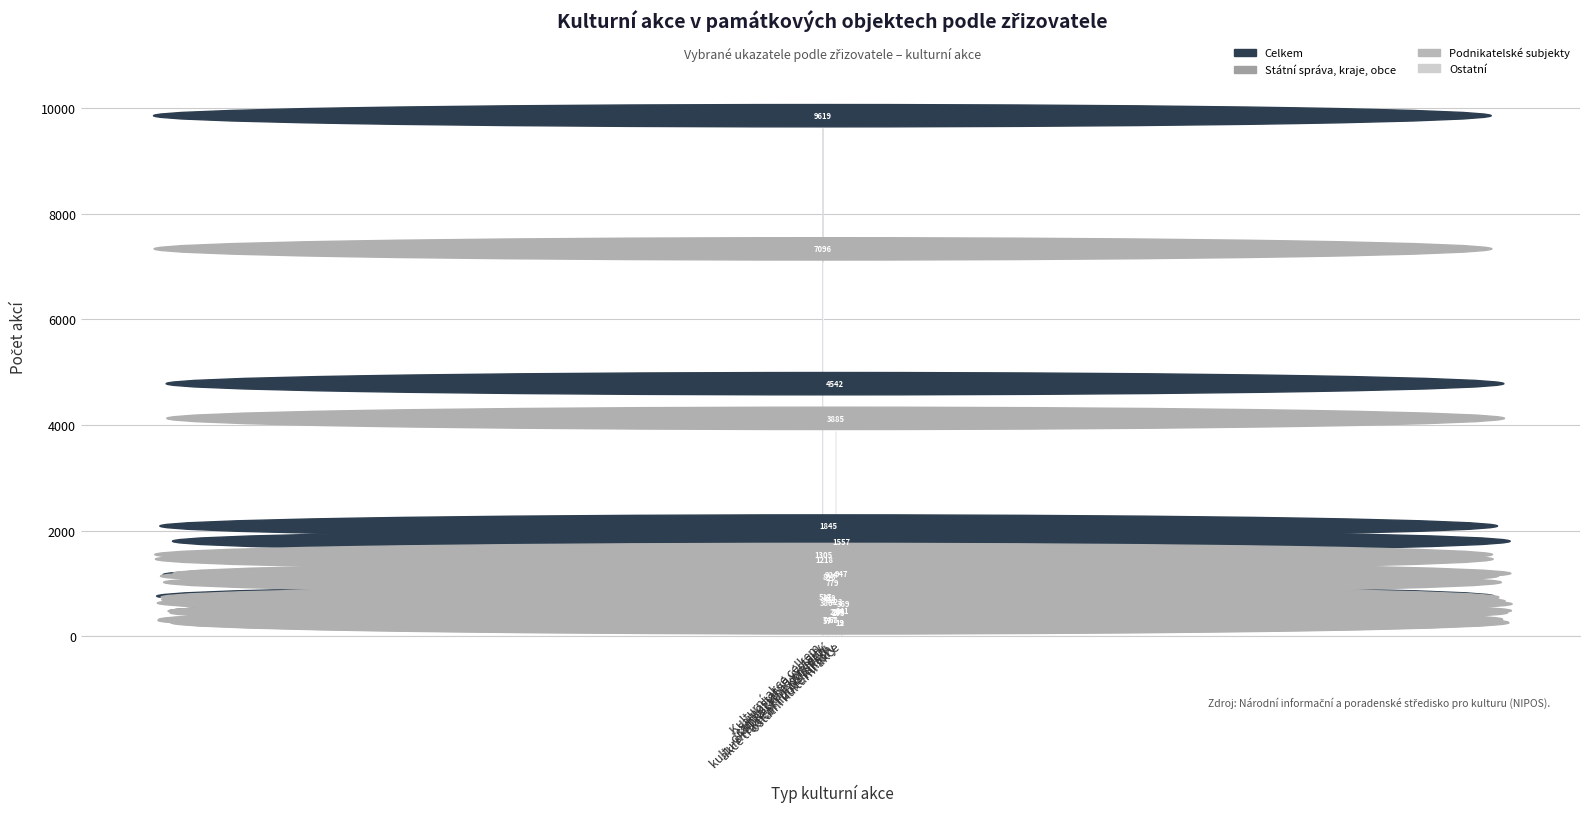

Which series has the largest total across all categories?

Celkem